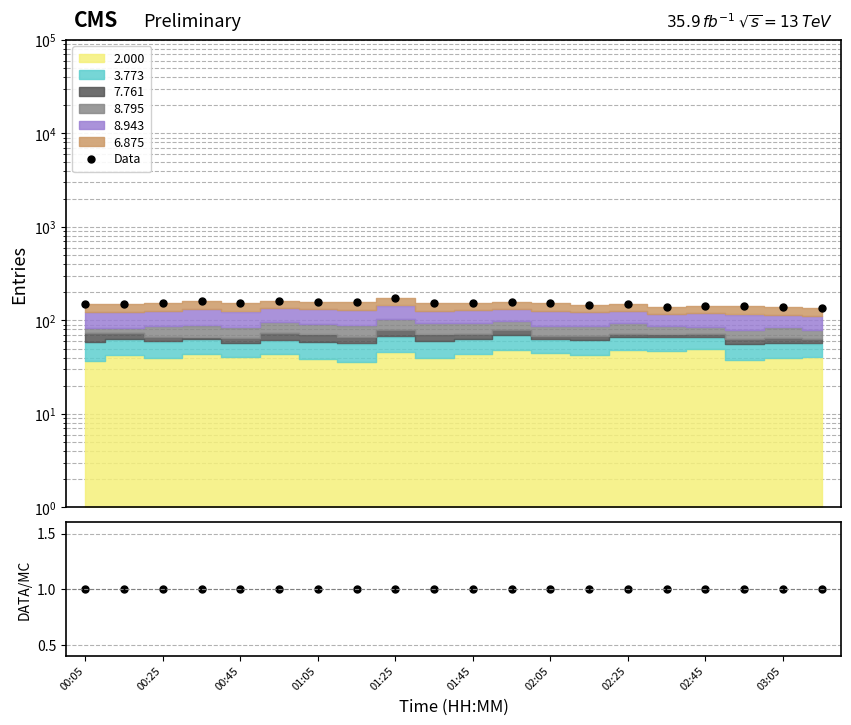

Reading left to right, what are all the values shown in this chart?

Data: 148.8	149.2	153.5	160.8	153.2	162.4	158.5	155.9	172.4	153.1	155.2	158.3	152.5	147.1	149.1	140.8	143.7	143.0	139.6	137.0
DATA/MC: 1.0	1.0	1.0	1.0	1.0	1.0	1.0	1.0	1.0	1.0	1.0	1.0	1.0	1.0	1.0	1.0	1.0	1.0	1.0	1.0